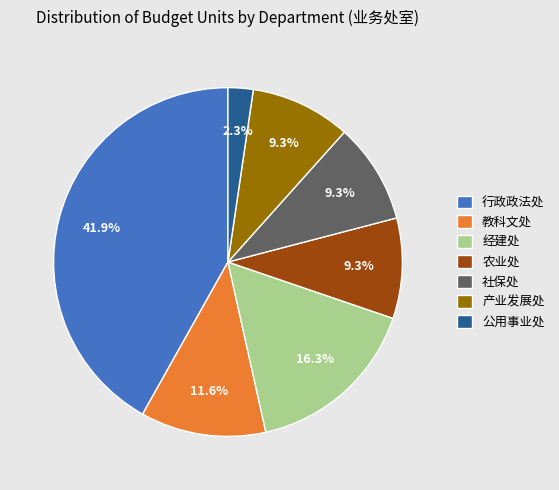

Combined, do 行政政法处 and 社保处 account for over 50%?

Yes